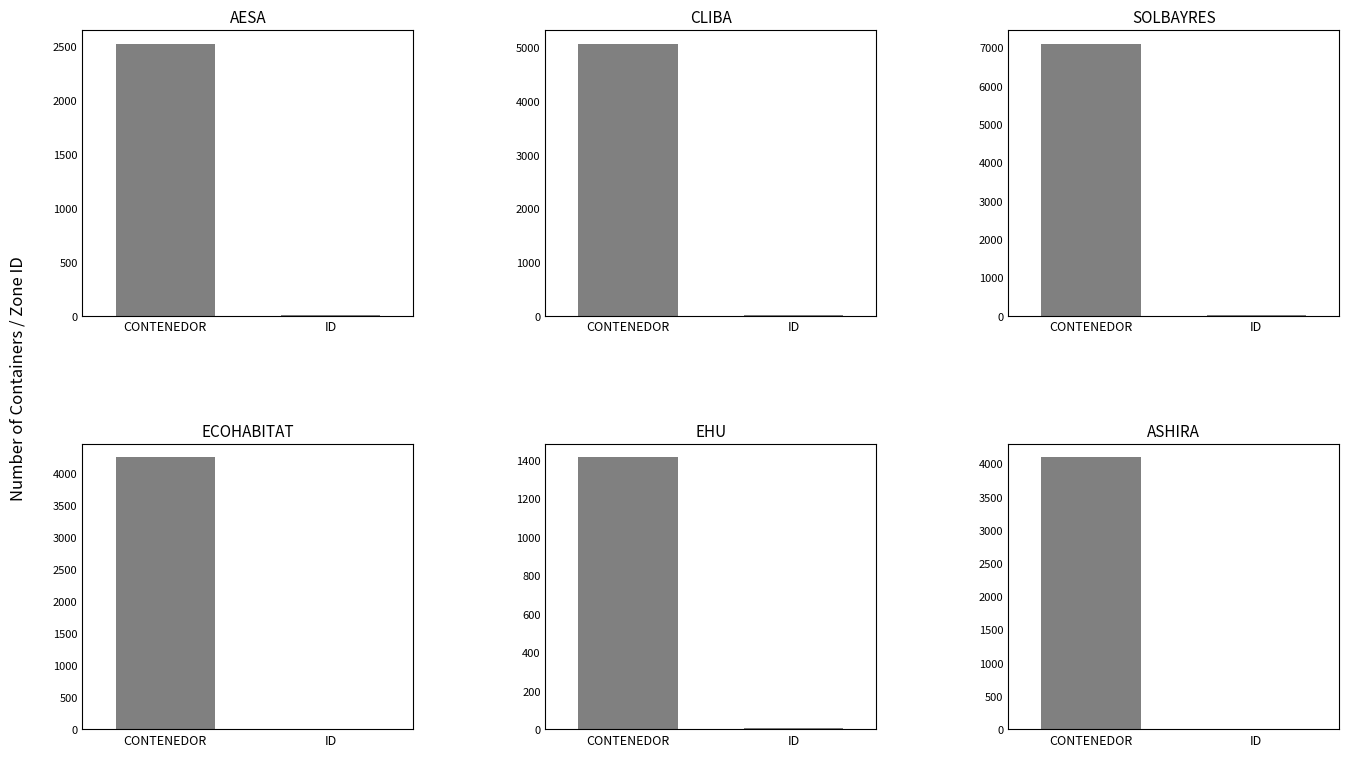

What is the label of the 2nd bar from the left?

ID